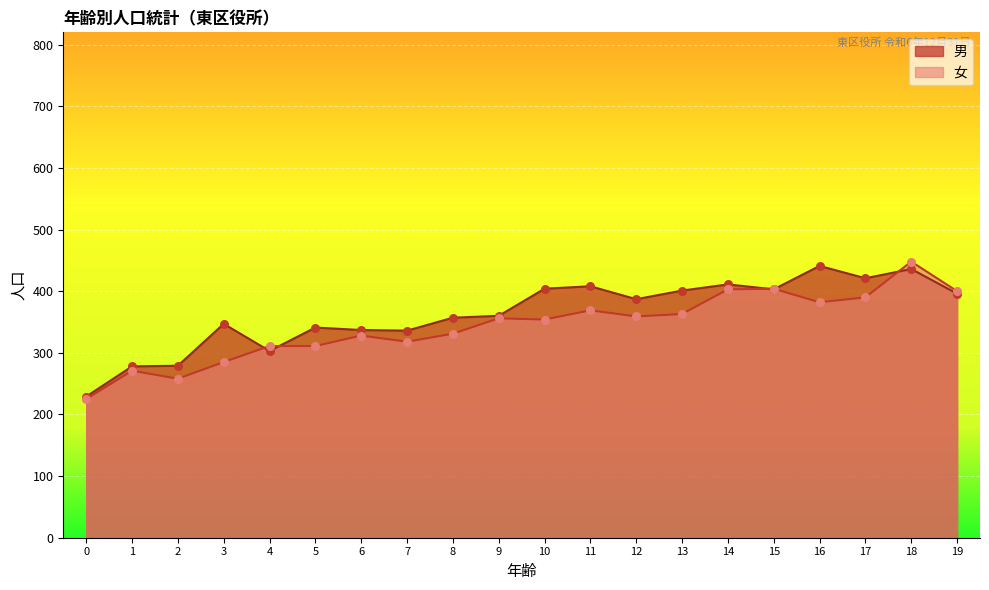

Is the value of 女 at 1 greater than the value of 男 at 8?

No